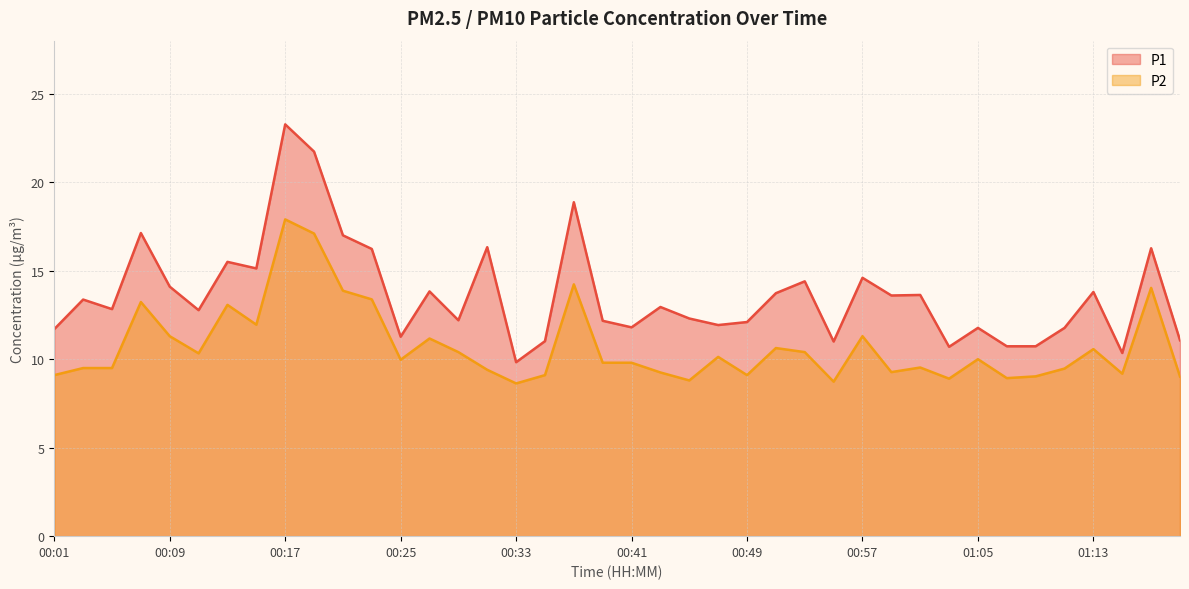

Rank the series by their average value, from highest to lowest.

P1, P2